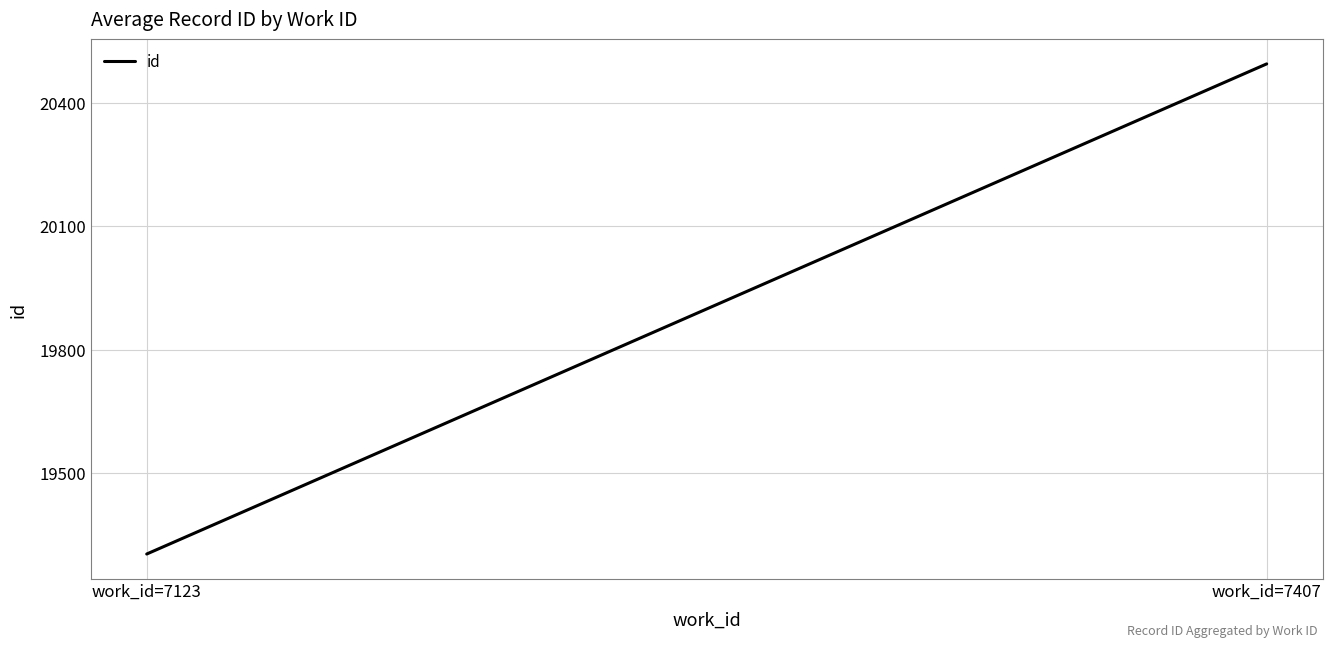

What is the difference between the maximum and minimum values?

1190.1